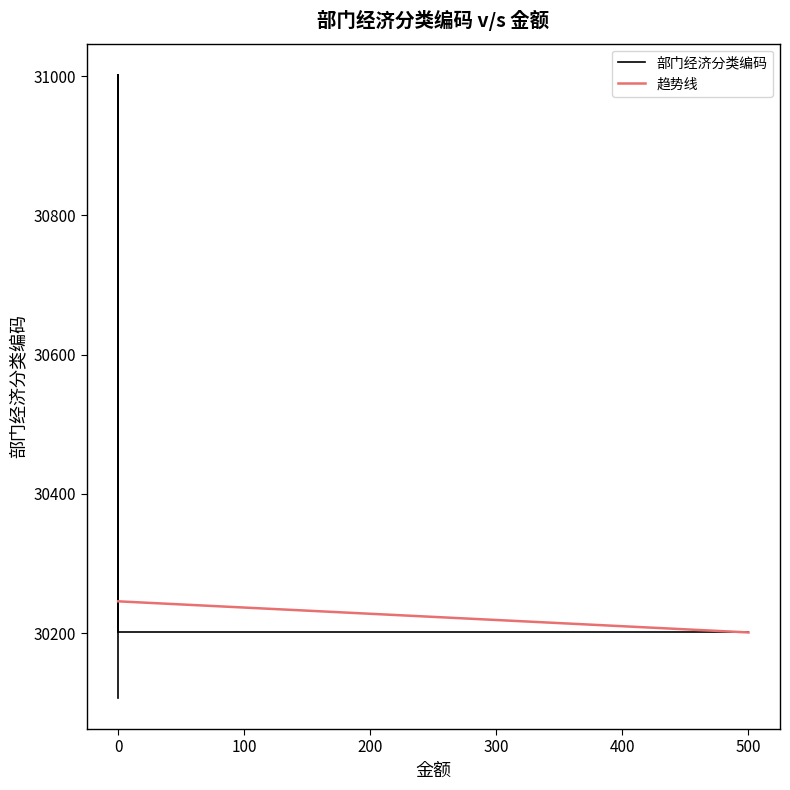

What is the label of the 25th point from the right?

200